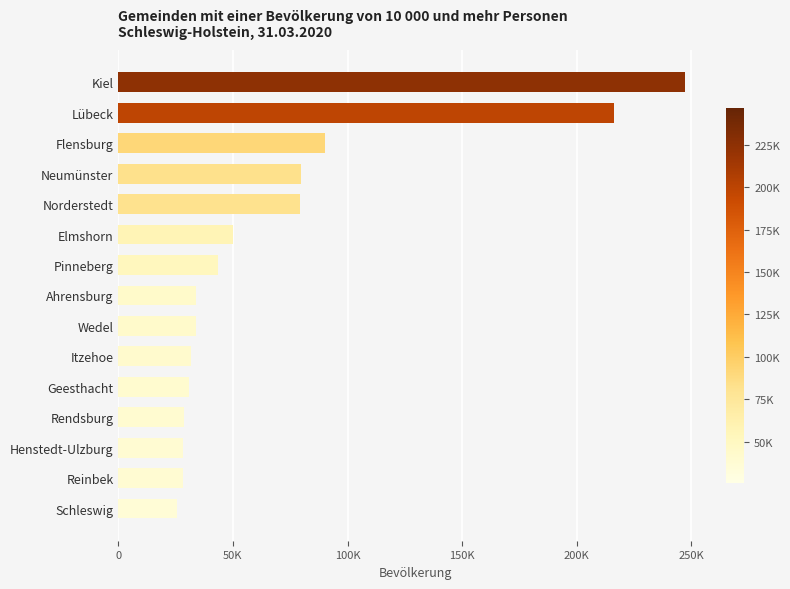

Does the chart contain any negative values?

No